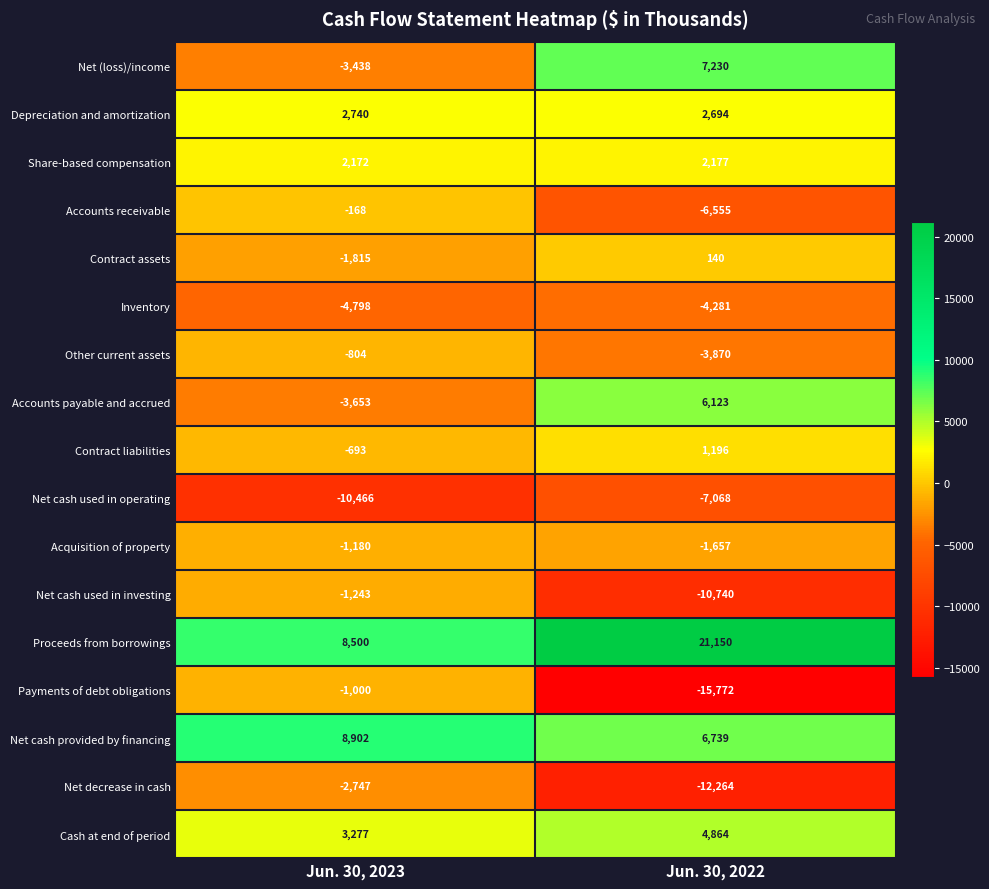

What is the sum of all Other current assets values?

-4674